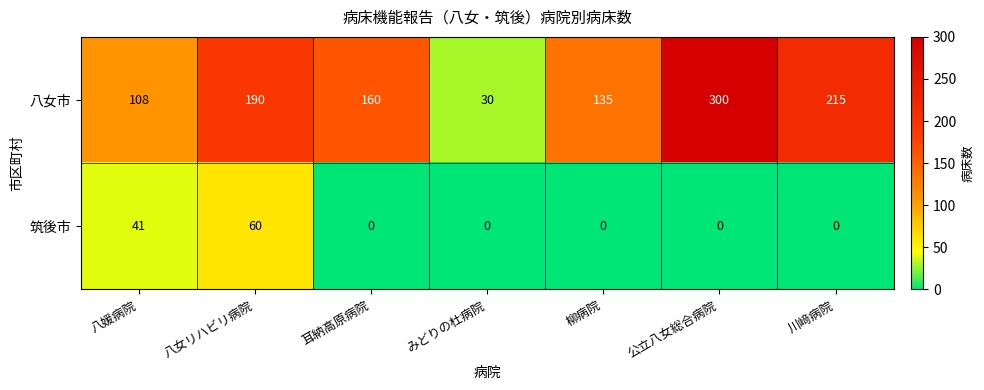

What is the spread (max minus min) of values at 川﨑病院?

215